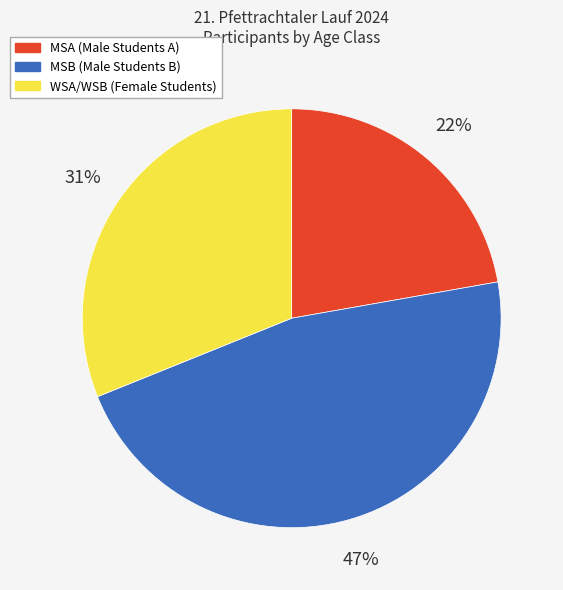

How many segments does this pie chart have?

3